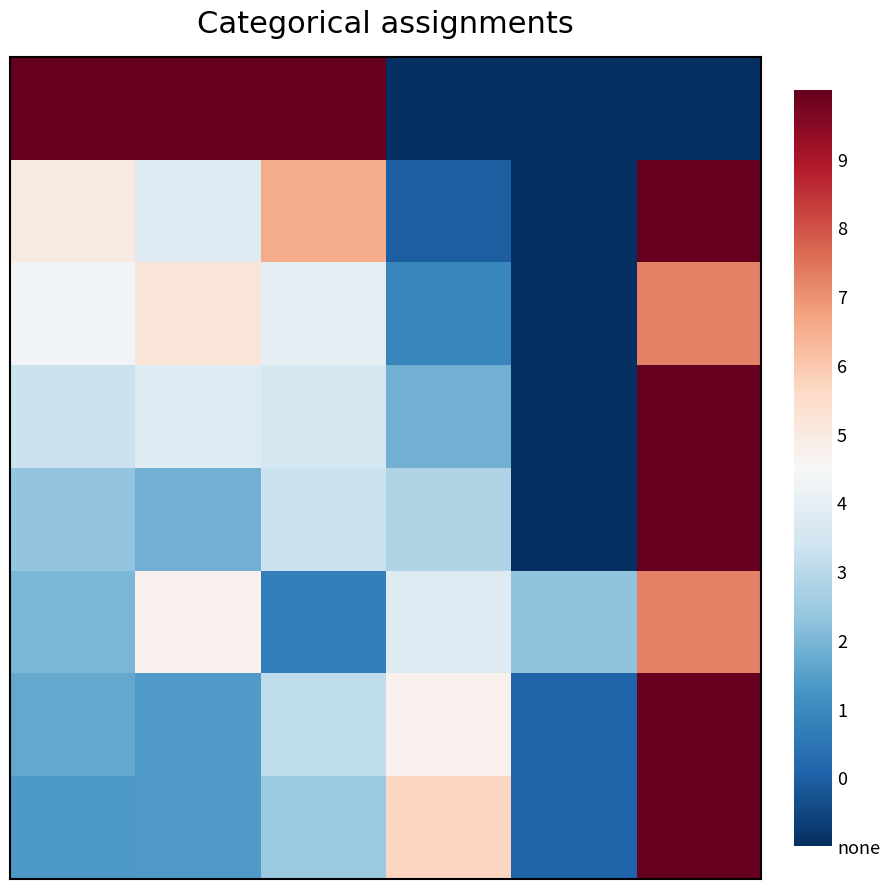

What is the greatest value displayed?

1.0